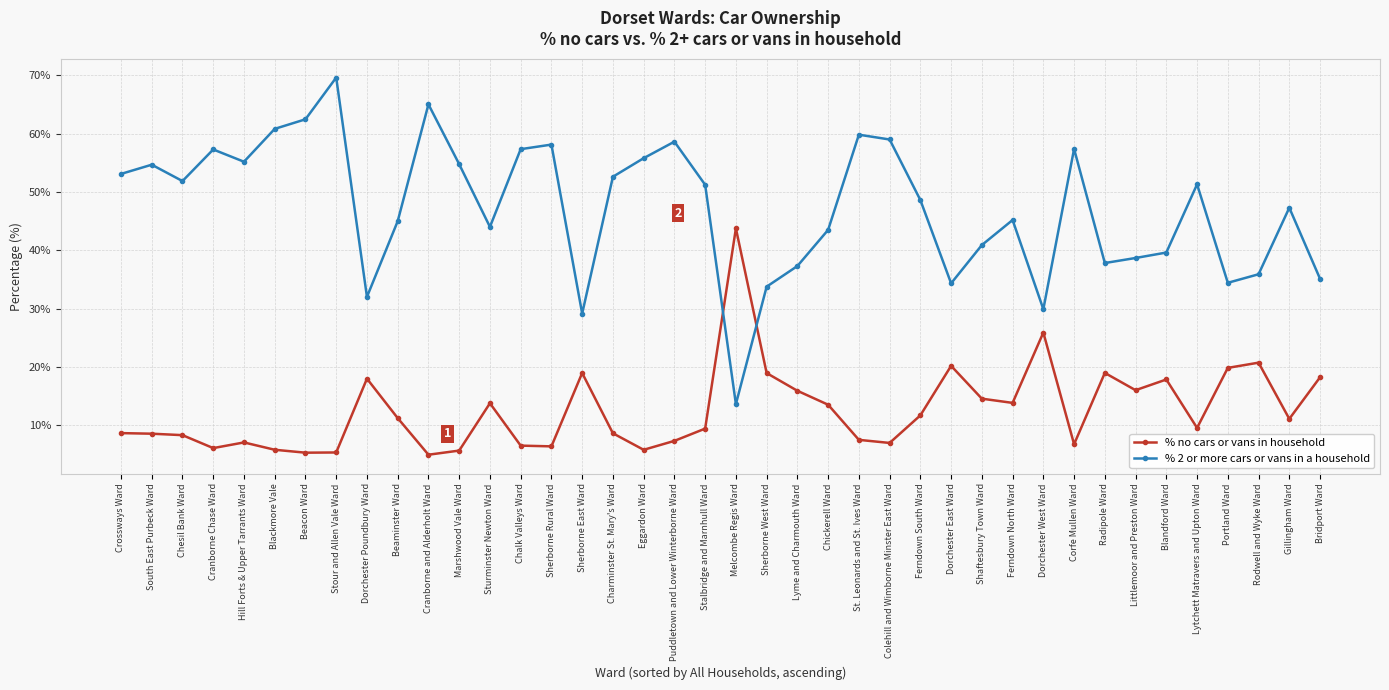

What is the sum of all % 2 or more cars or vans in a household values?

1892.0